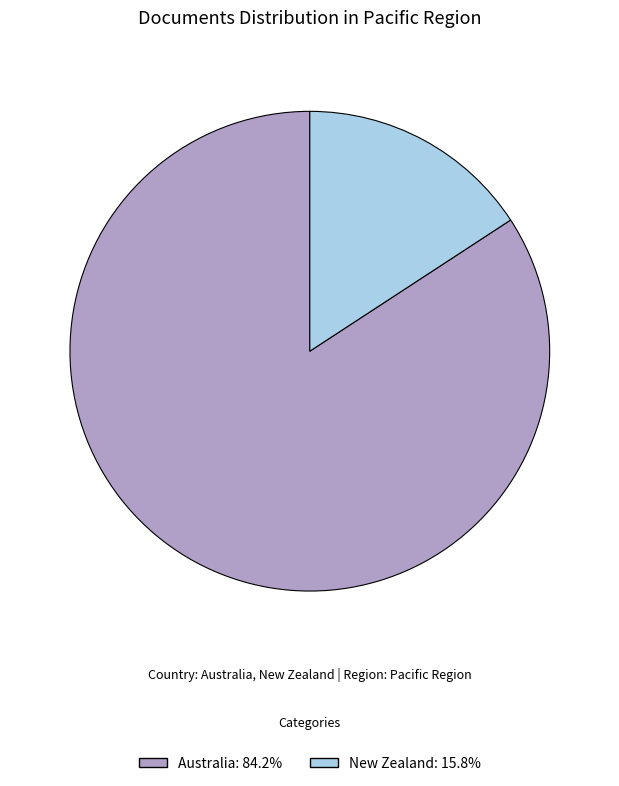

Is the sum of Australia: 84.2% and New Zealand: 15.8% greater than half?

Yes